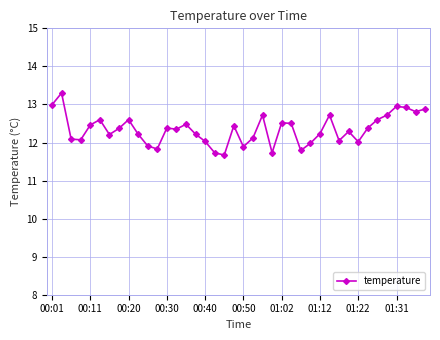

What is the greatest value displayed?

13.3